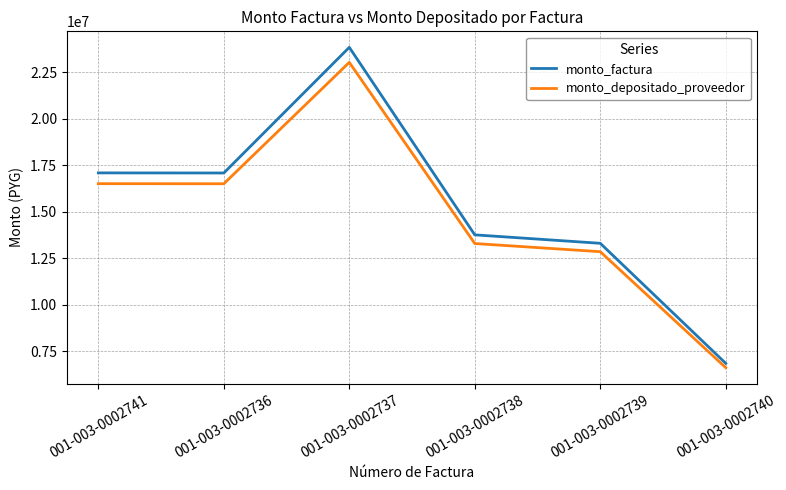

What position from the right is 001-003-0002741?

6